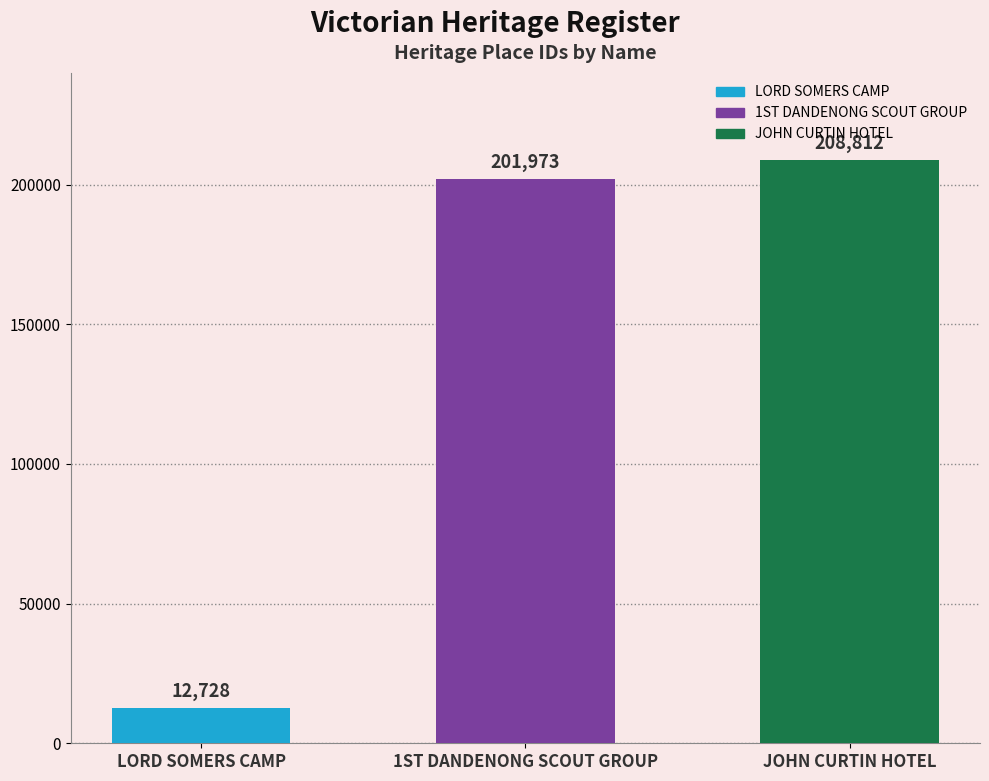

What is the average value?

141171